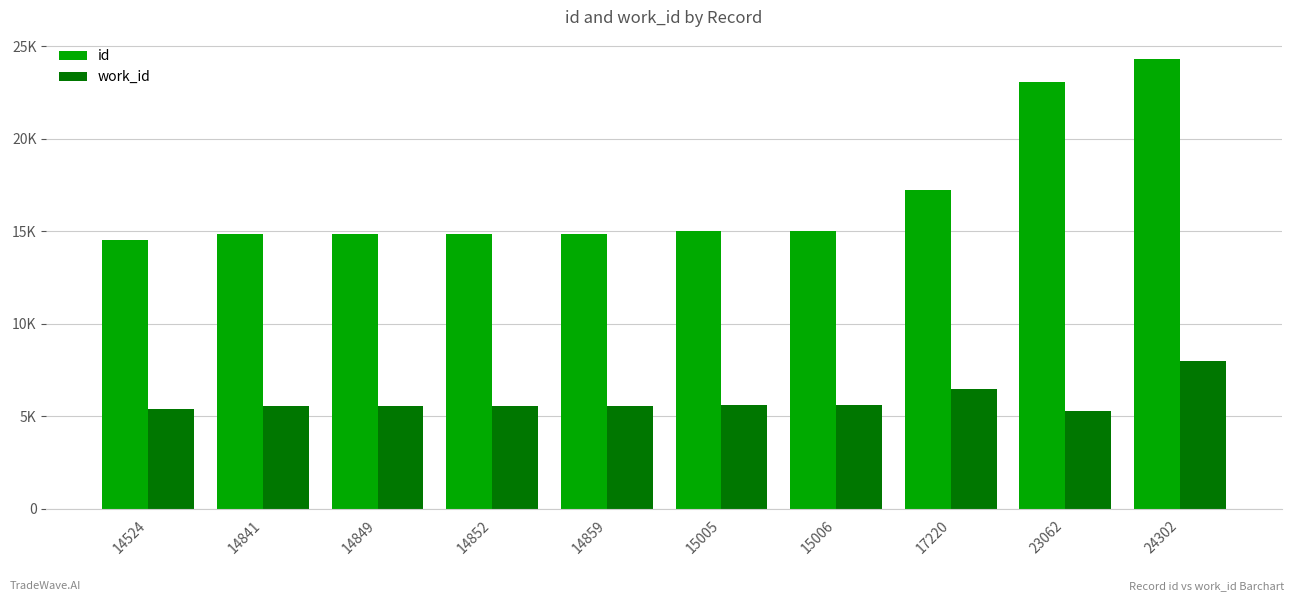

Where is id nearest to the value 19413?

17220